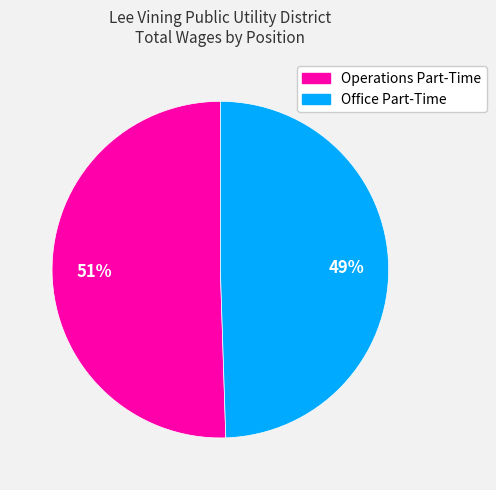

Between Operations Part-Time and Office Part-Time, which is larger?

Operations Part-Time